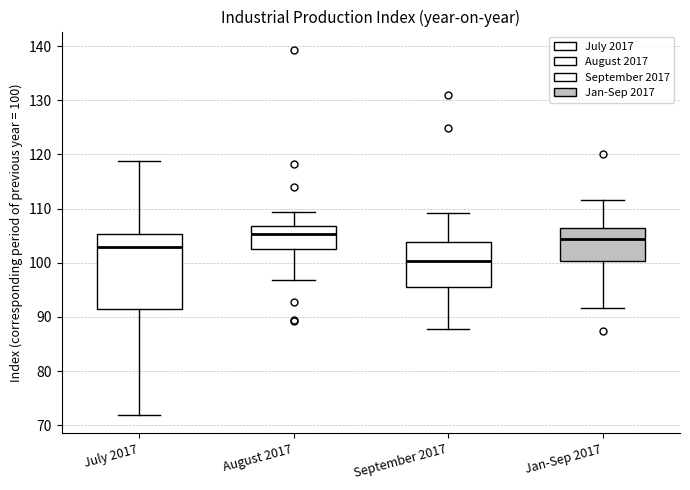

Reading left to right, transcribe this box plot: for each box, give where its median line is, the range the box spans, and where its two whiskers end, as read against the y-axis. The values are not printed on the chart, so give them approximately, as read against the axis.

July 2017: median 103, box 91 to 105, whiskers 72 to 119
August 2017: median 105, box 103 to 107, whiskers 97 to 109
September 2017: median 100, box 95 to 104, whiskers 88 to 109
Jan-Sep 2017: median 104, box 100 to 106, whiskers 92 to 112